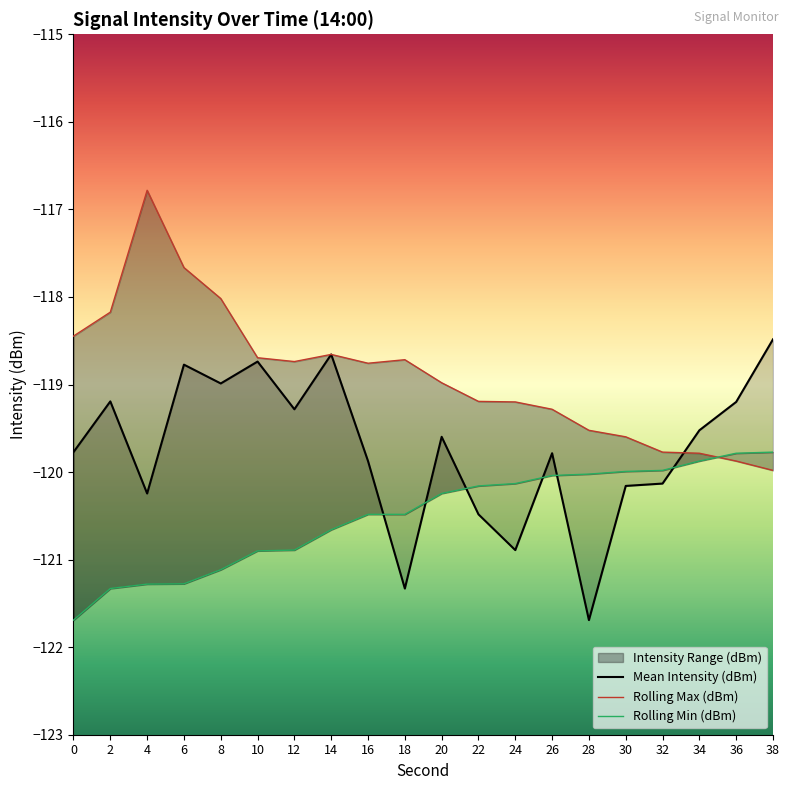

What is the sum of the Rolling Min (dBm) values at 36 and 28?

-239.8